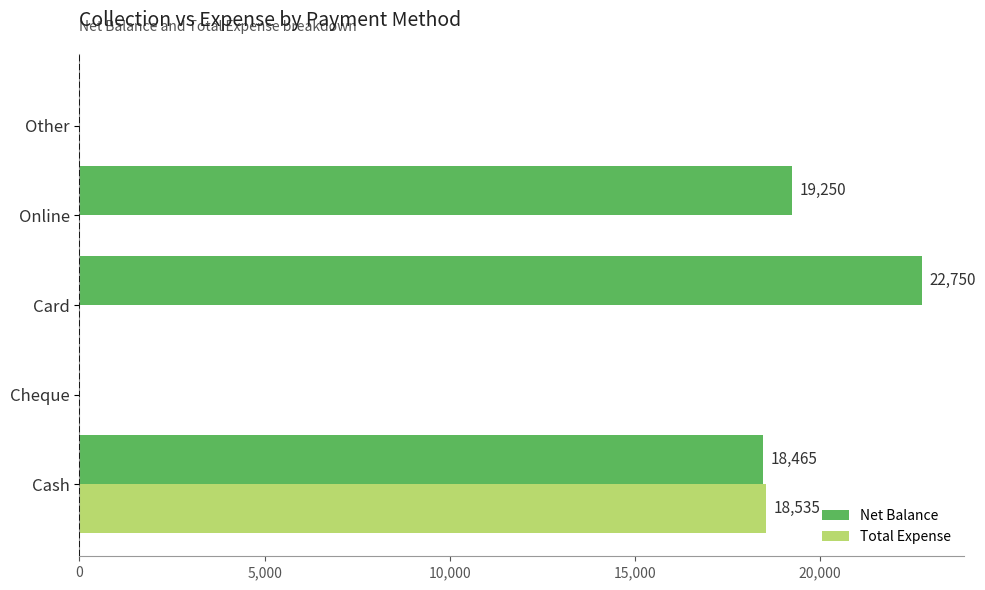

What is the sum of all Total Expense values?

18535